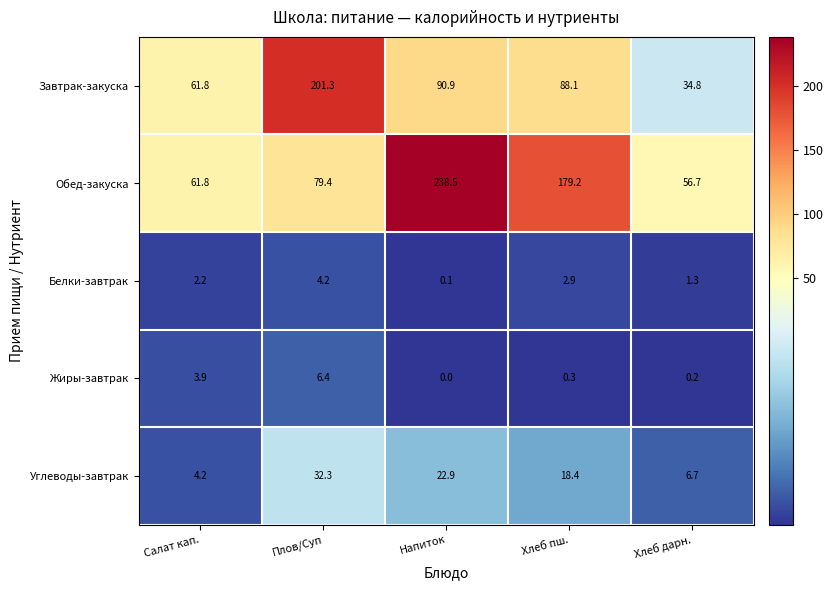

What is the sum of all Завтрак-закуска values?

476.9